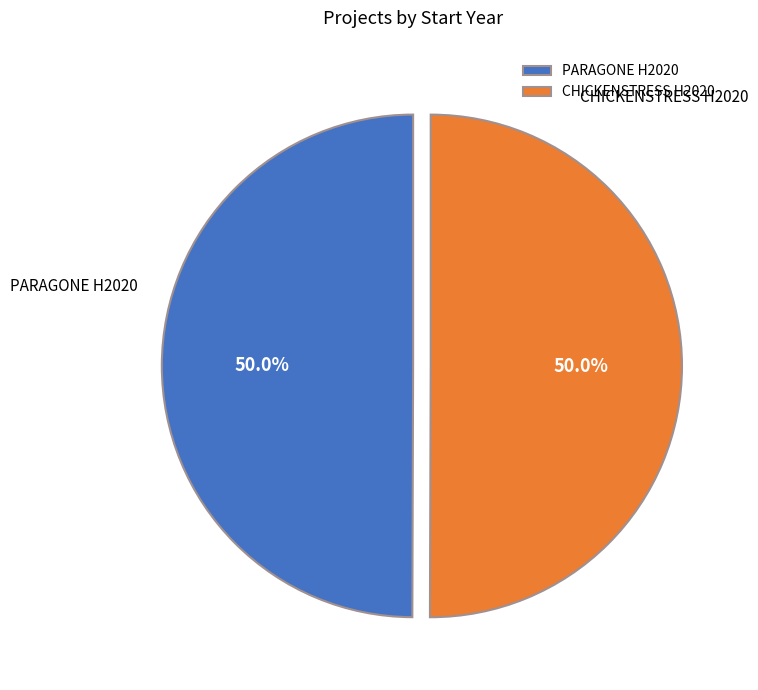

Do PARAGONE H2020 and CHICKENSTRESS H2020 together represent more than half of the pie?

Yes